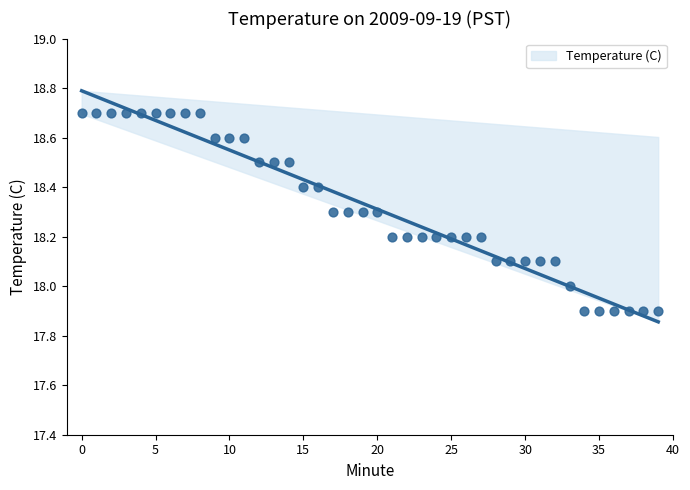

Between 30 and 32, which is larger?

30